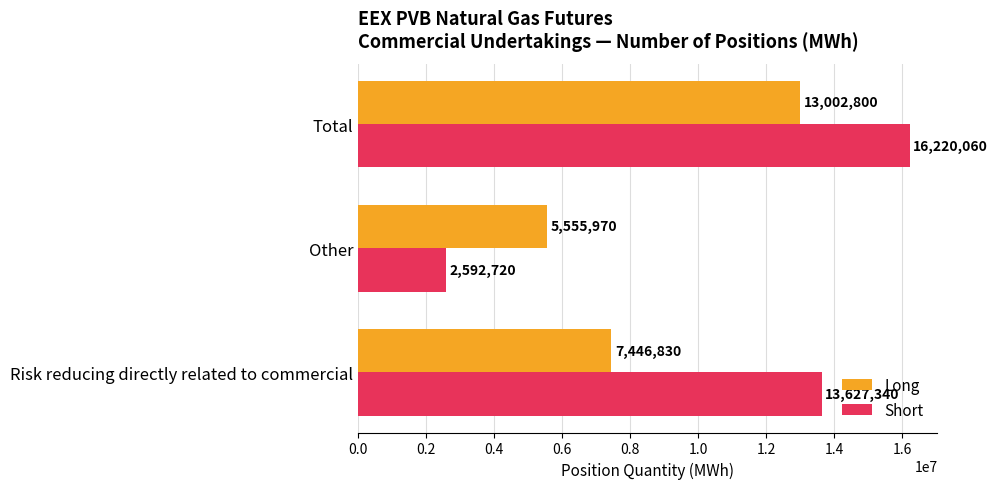

At which label does Long reach its minimum?

Other